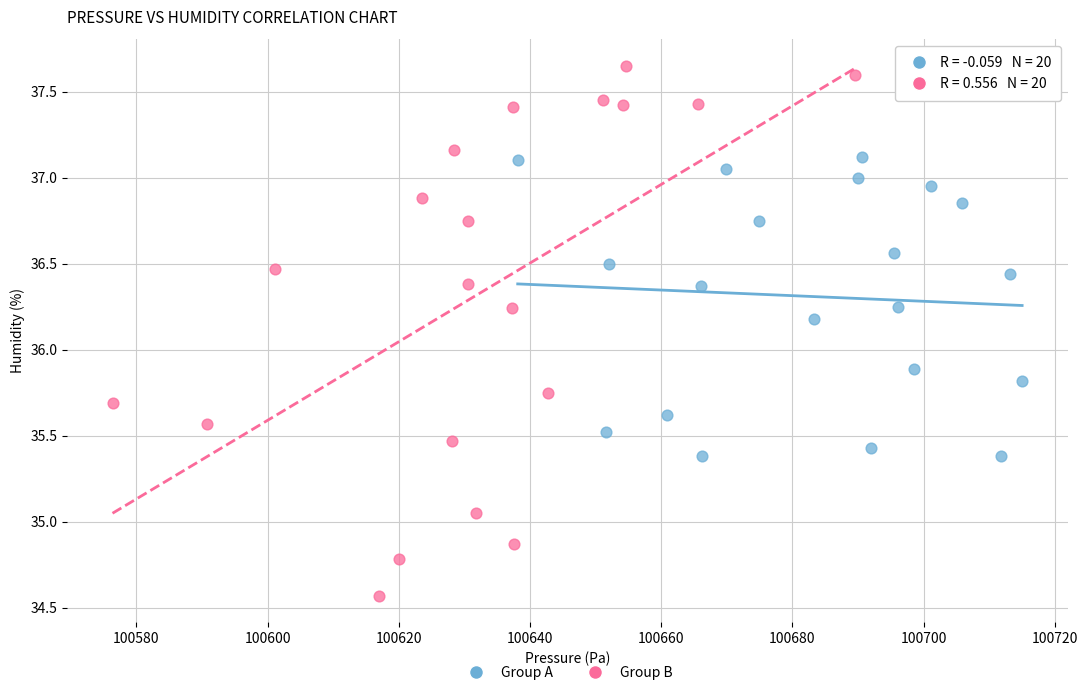

Which series contains the lowest Y value?

Group B